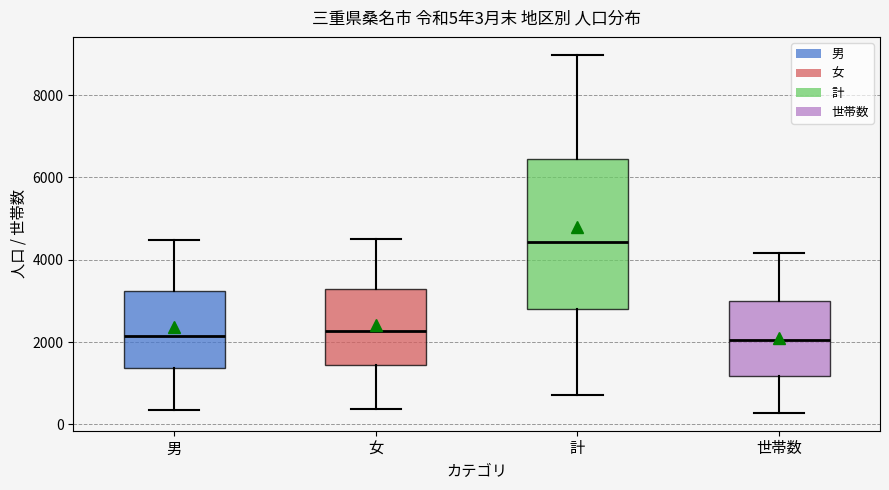

Which box has the highest median line?

計